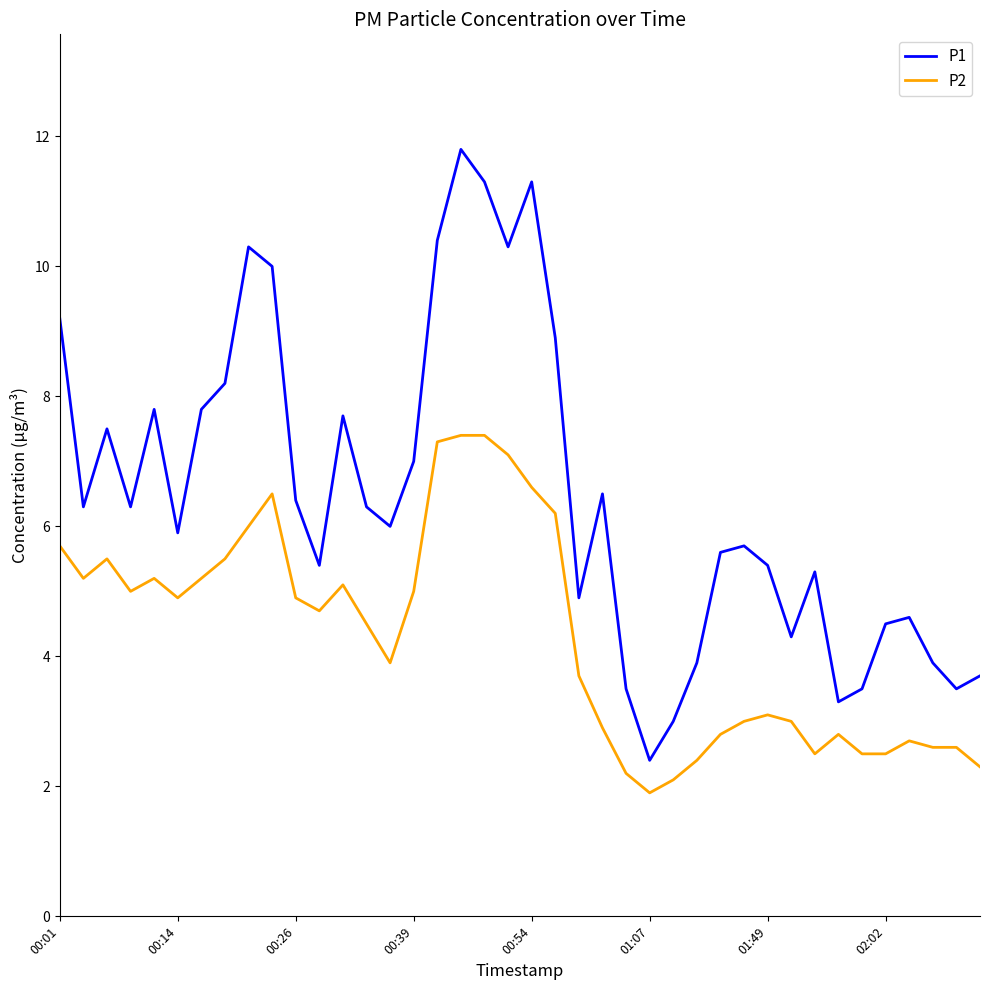

What is the minimum value for P2?

1.9